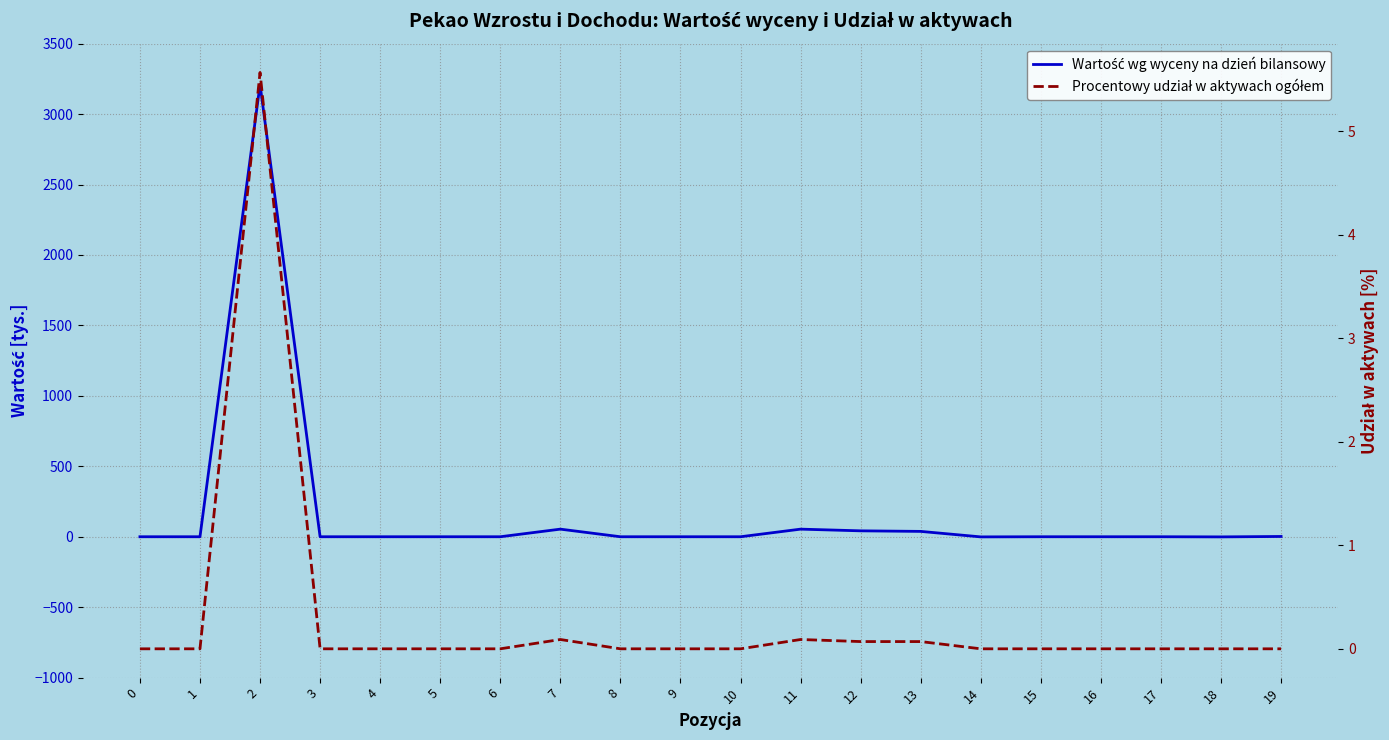

Between 10 and 13, which is larger?

13